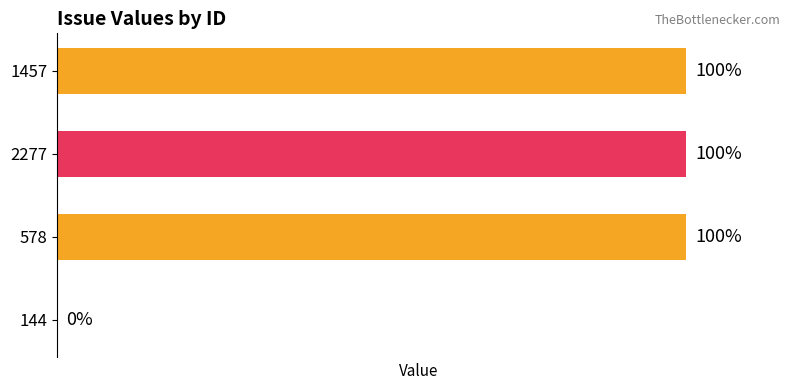

How many values are below 100?

1